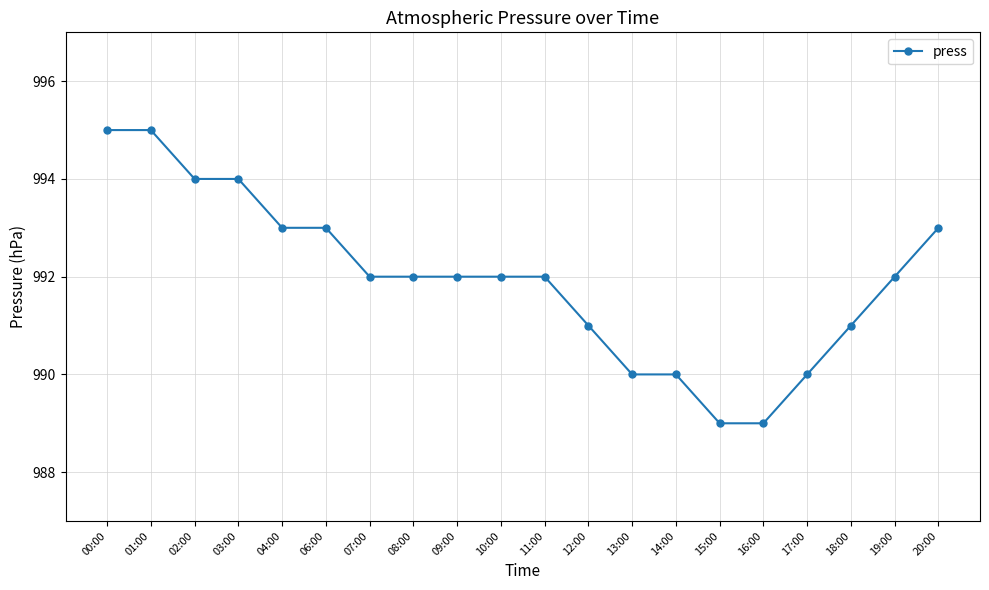

How many lines are shown in the chart?

1